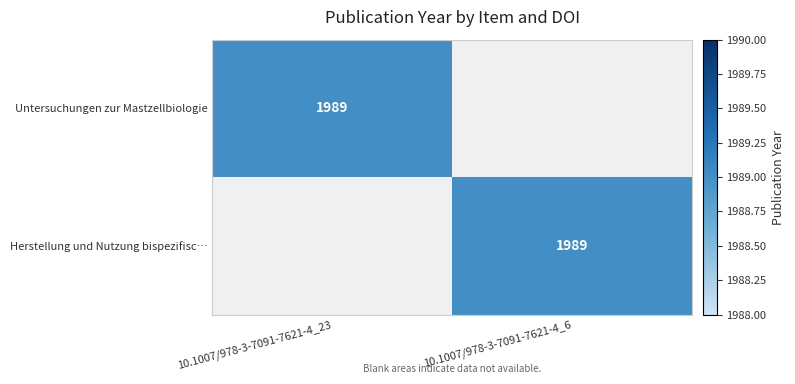

The Herstellung und Nutzung bispezifisc… series shows 3457 at 10.1007/978-3-7091-7621-4_6. True or false?

False